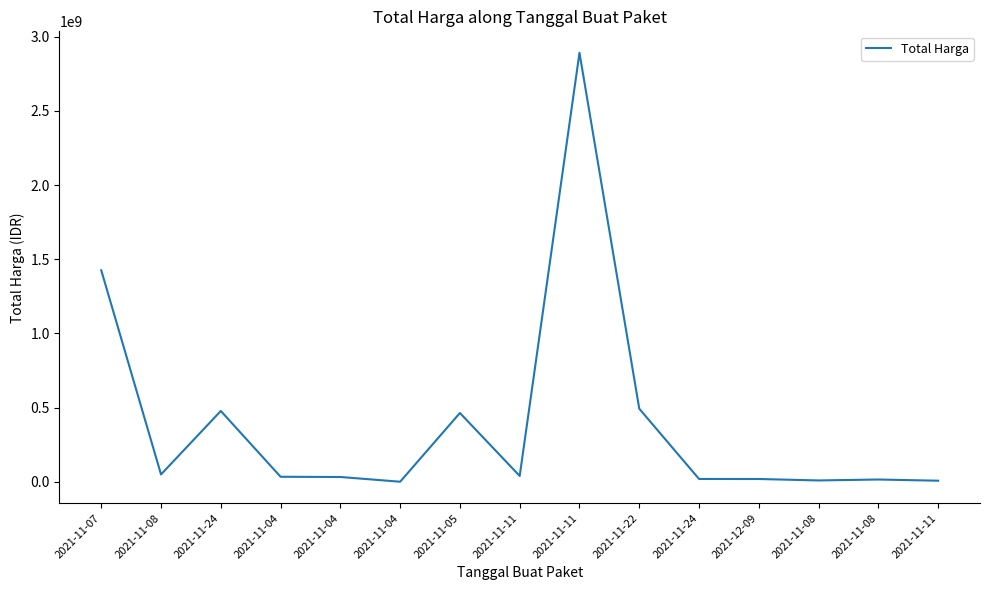

Reading left to right, extract all data points from this chart.

2021-11-07=1425867900	2021-11-08=49730040	2021-11-24=477600000	2021-11-04=34000000	2021-11-04=32441200	2021-11-04=577875	2021-11-05=464002100	2021-11-11=39440000	2021-11-11=2892122000	2021-11-22=493000000	2021-11-24=19175000	2021-12-09=18900000	2021-11-08=9180000	2021-11-08=15513960	2021-11-11=7401240